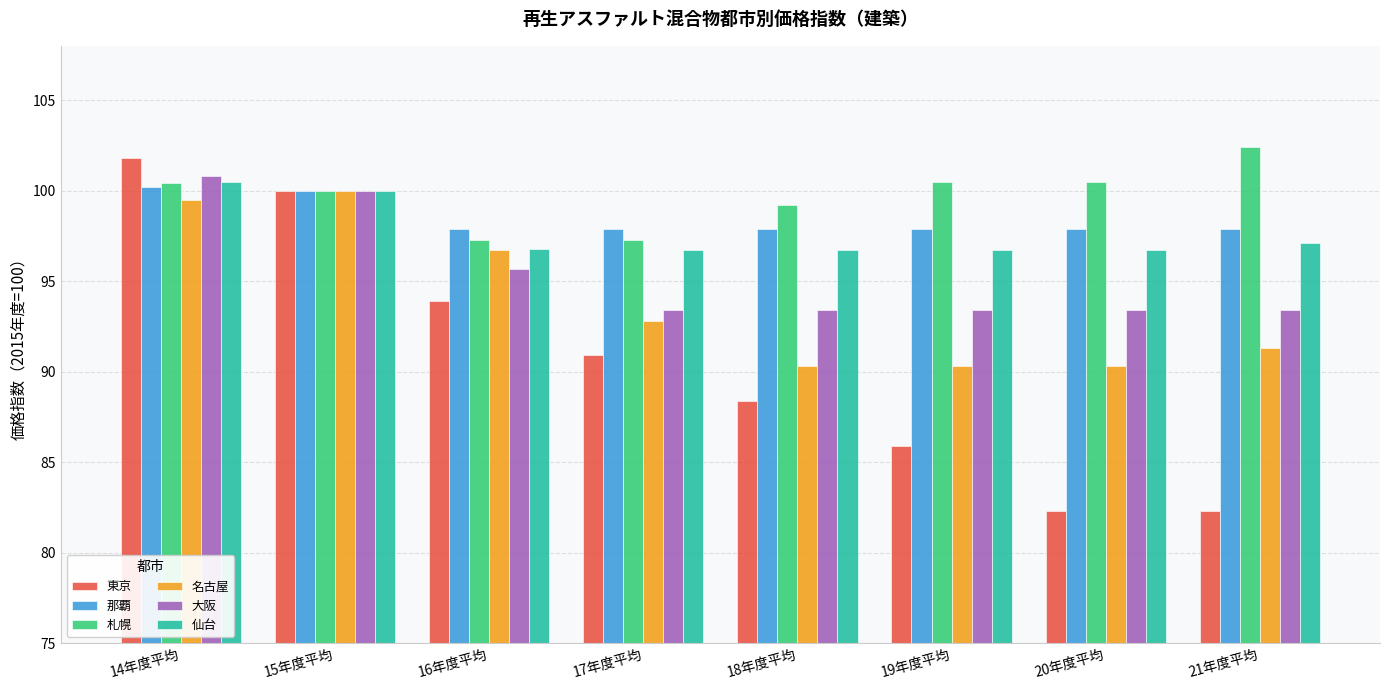

At which category is the sum across all series the highest?

14年度平均